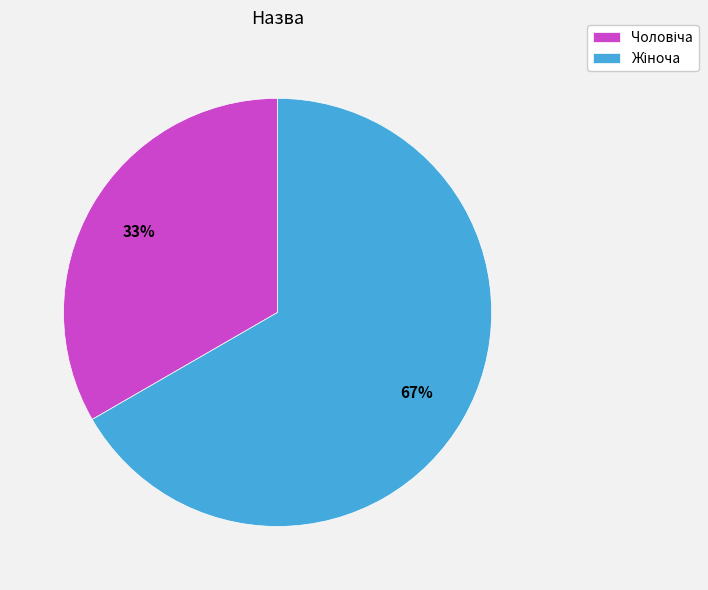

How many segments does this pie chart have?

2